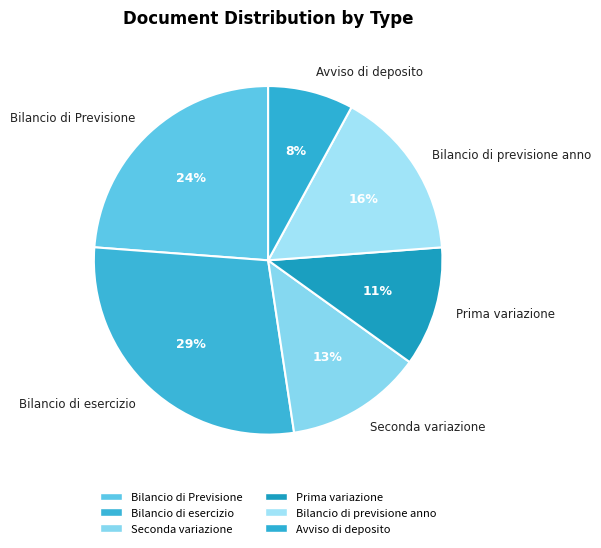

Is there a majority slice in this chart?

No